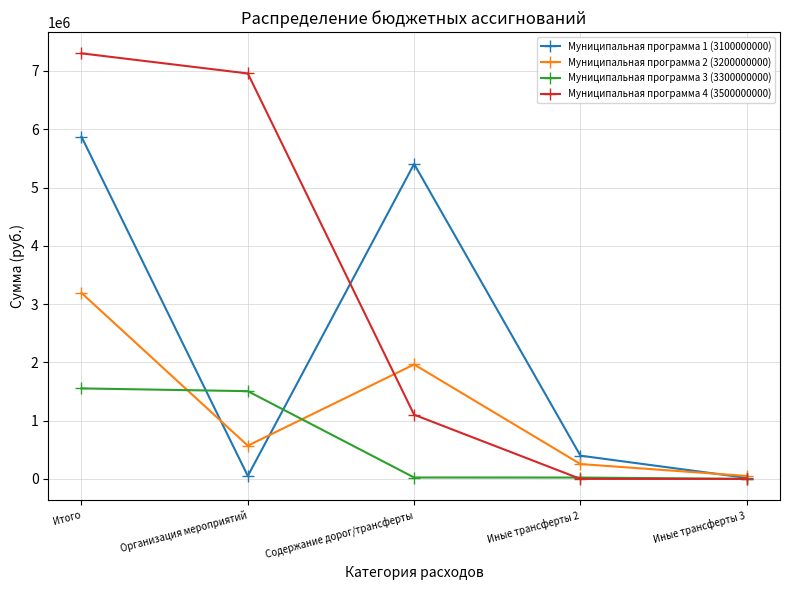

Is this an area chart (filled region under the line)?

No